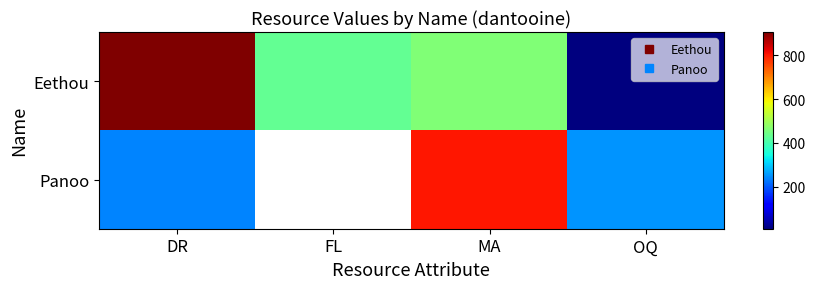

At which label is Panoo closest to 519?

OQ